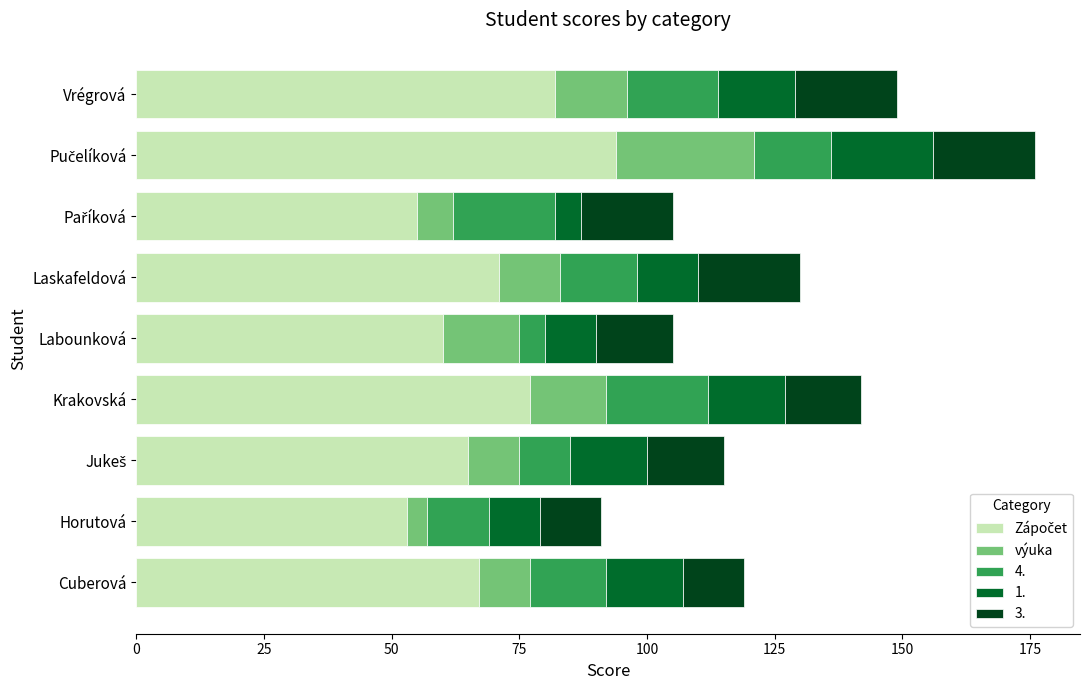

Count the number of categories in the chart.

9